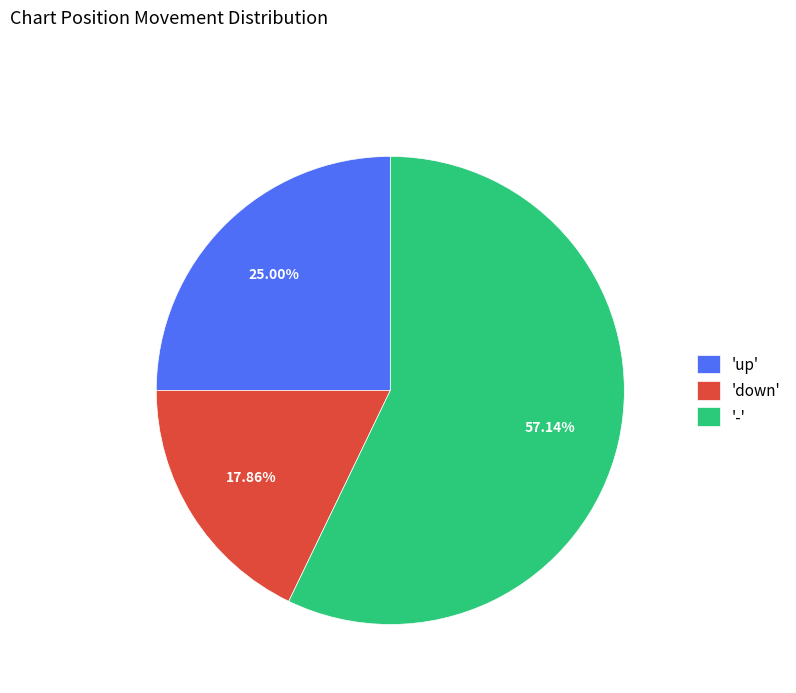

Is there any slice that represents more than half of the pie?

Yes